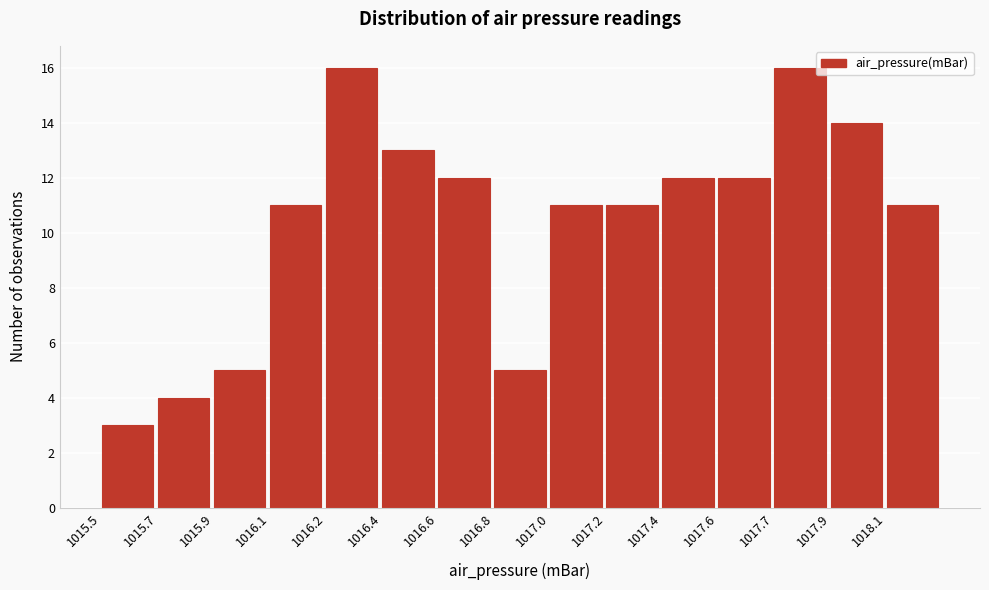

Reading right to left, extract all data points from this chart.

1018.1=11	1017.9=14	1017.7=16	1017.6=12	1017.4=12	1017.2=11	1017.0=11	1016.8=5	1016.6=12	1016.4=13	1016.2=16	1016.1=11	1015.9=5	1015.7=4	1015.5=3